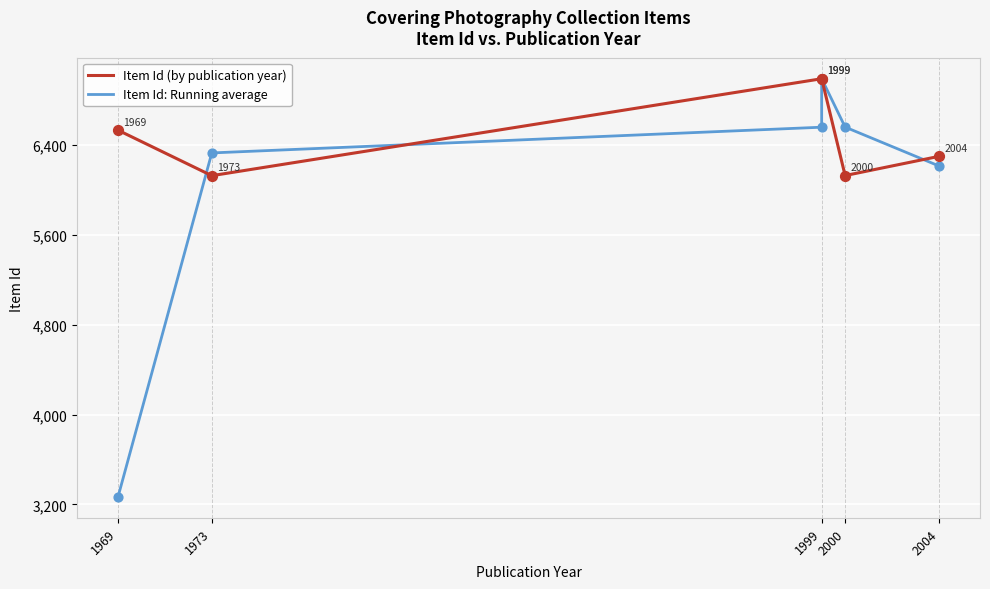

Which series has the largest total across all categories?

Item Id (by publication year)